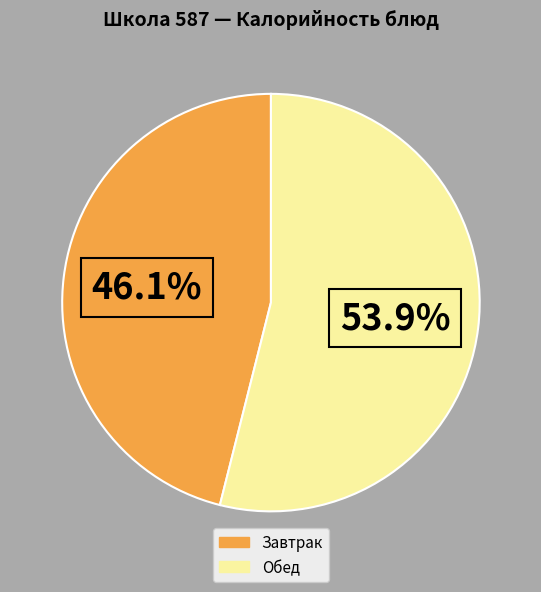

To the nearest percent, what is the average slice percentage?

50%